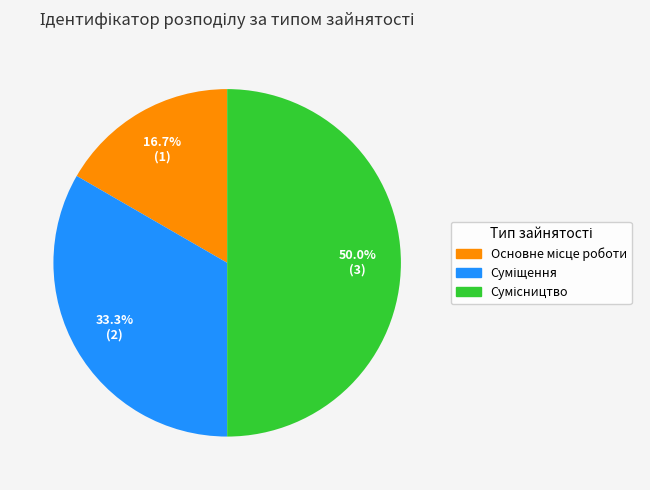

Count the number of slices in the pie.

3